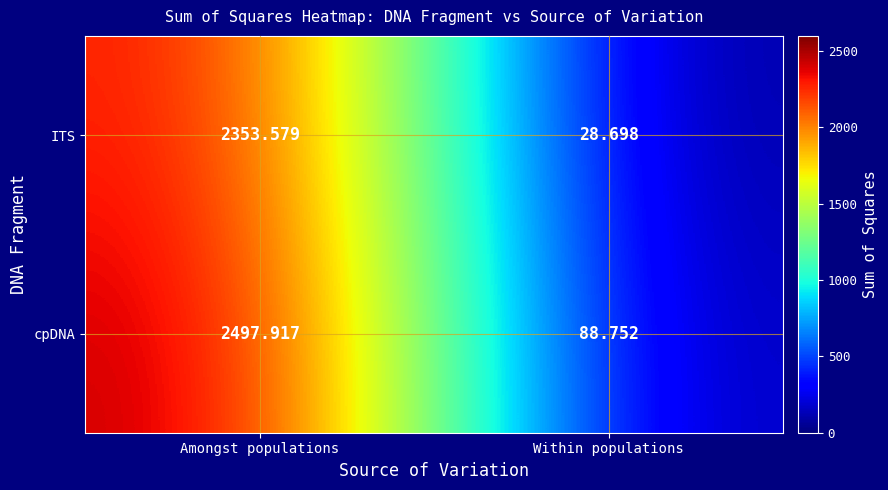

List the series in order of their overall mean, highest first.

cpDNA, ITS